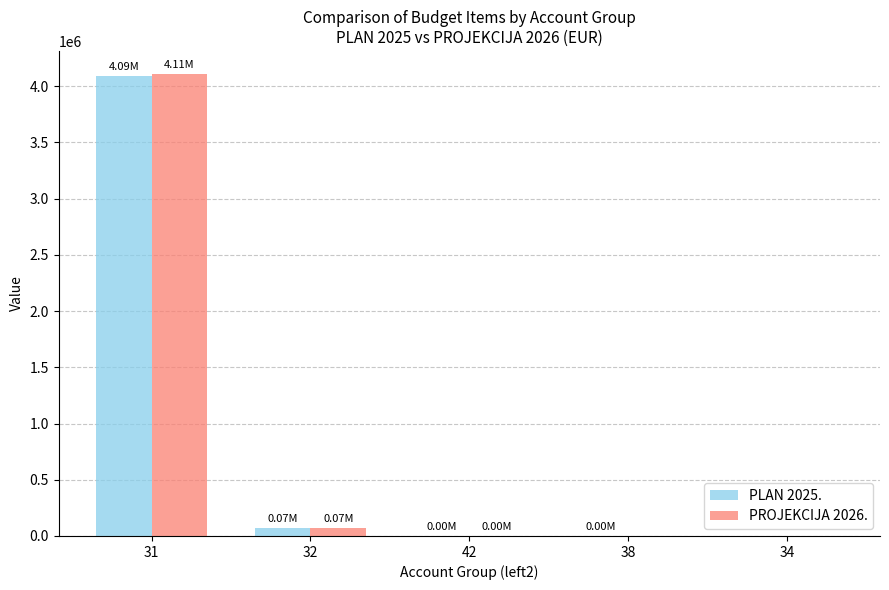

Is the value of PLAN 2025. at 38 greater than the value of PROJEKCIJA 2026. at 31?

No